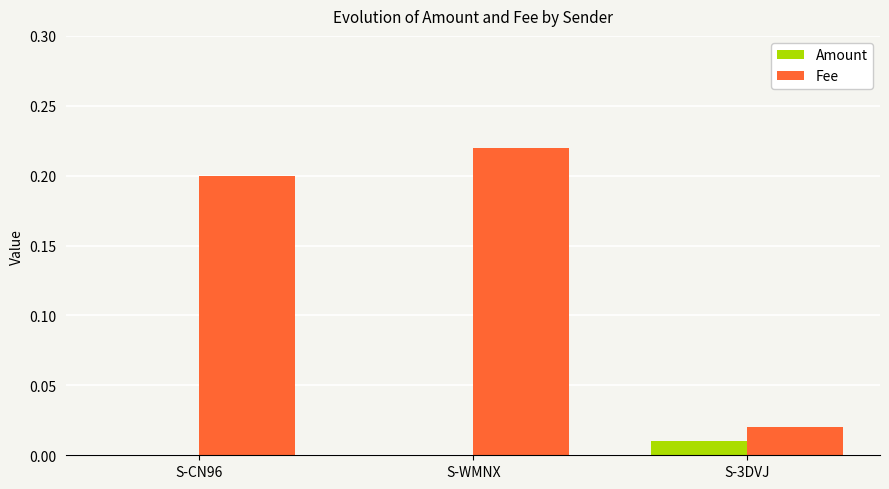

At which label does Fee reach its peak?

S-WMNX